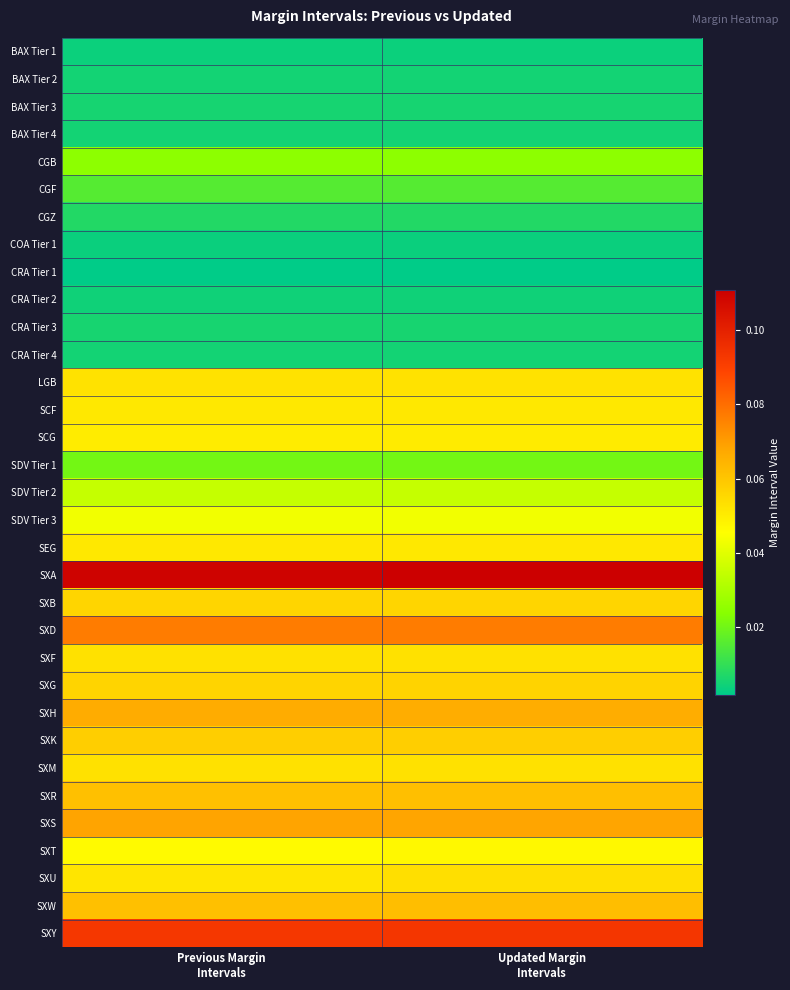

List the series in order of their peak value, highest first.

SXA, SXY, SXD, SXS, SXH, SXW, SXR, SXK, SXG, SXB, SXU, SXF, SXM, LGB, SCF, SEG, SCG, SXT, SDV Tier 3, SDV Tier 2, CGB, SDV Tier 1, CGF, CGZ, CRA Tier 3, BAX Tier 3, BAX Tier 2, CRA Tier 4, BAX Tier 4, CRA Tier 2, BAX Tier 1, COA Tier 1, CRA Tier 1